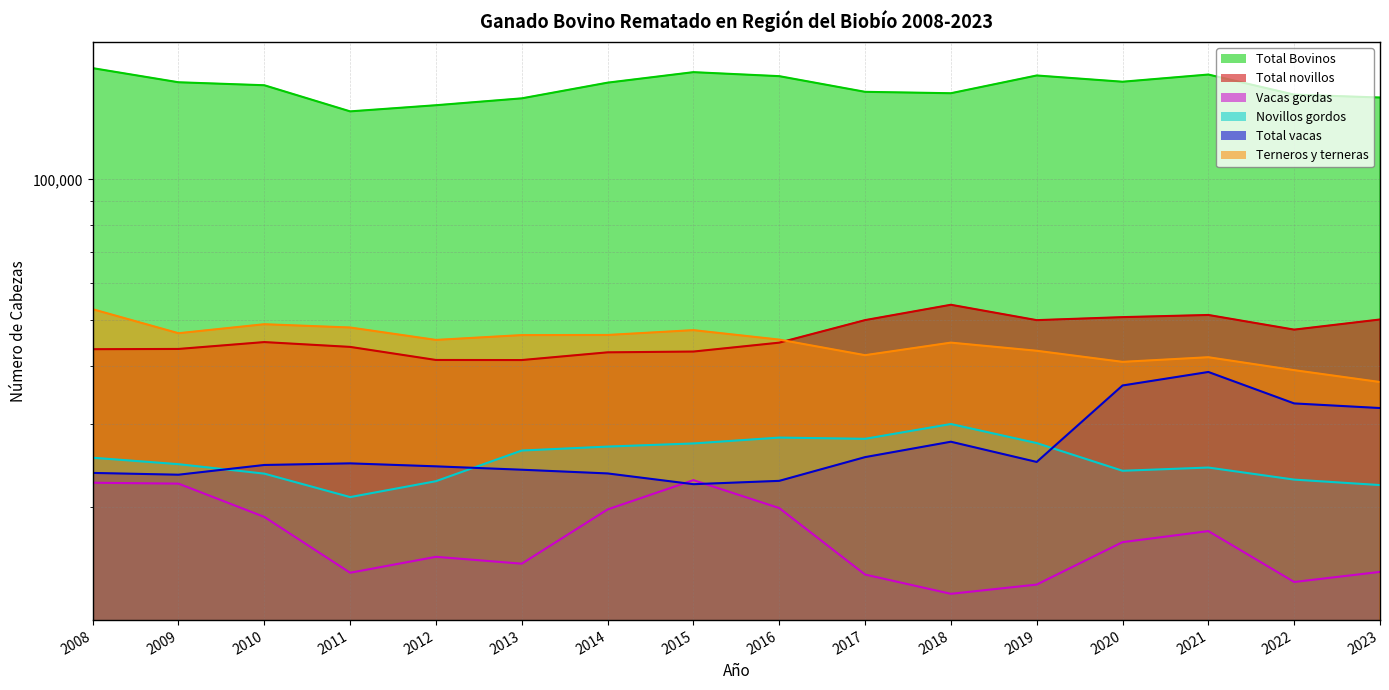

List the labels in order of Vacas gordas value, largest first.

2015, 2008, 2009, 2016, 2014, 2010, 2021, 2020, 2012, 2013, 2023, 2011, 2017, 2022, 2019, 2018